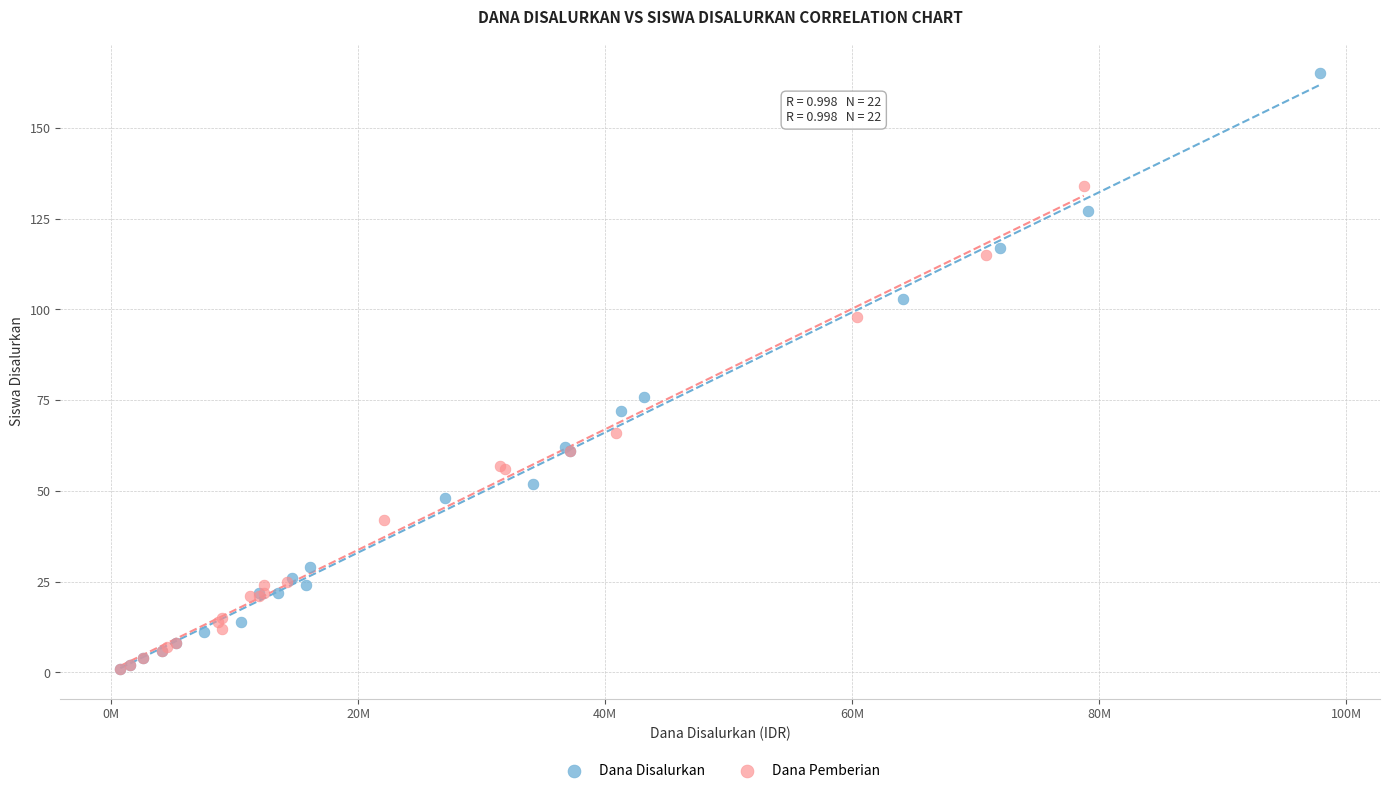

What are all the series names shown in the legend?

Dana Disalurkan, Dana Pemberian